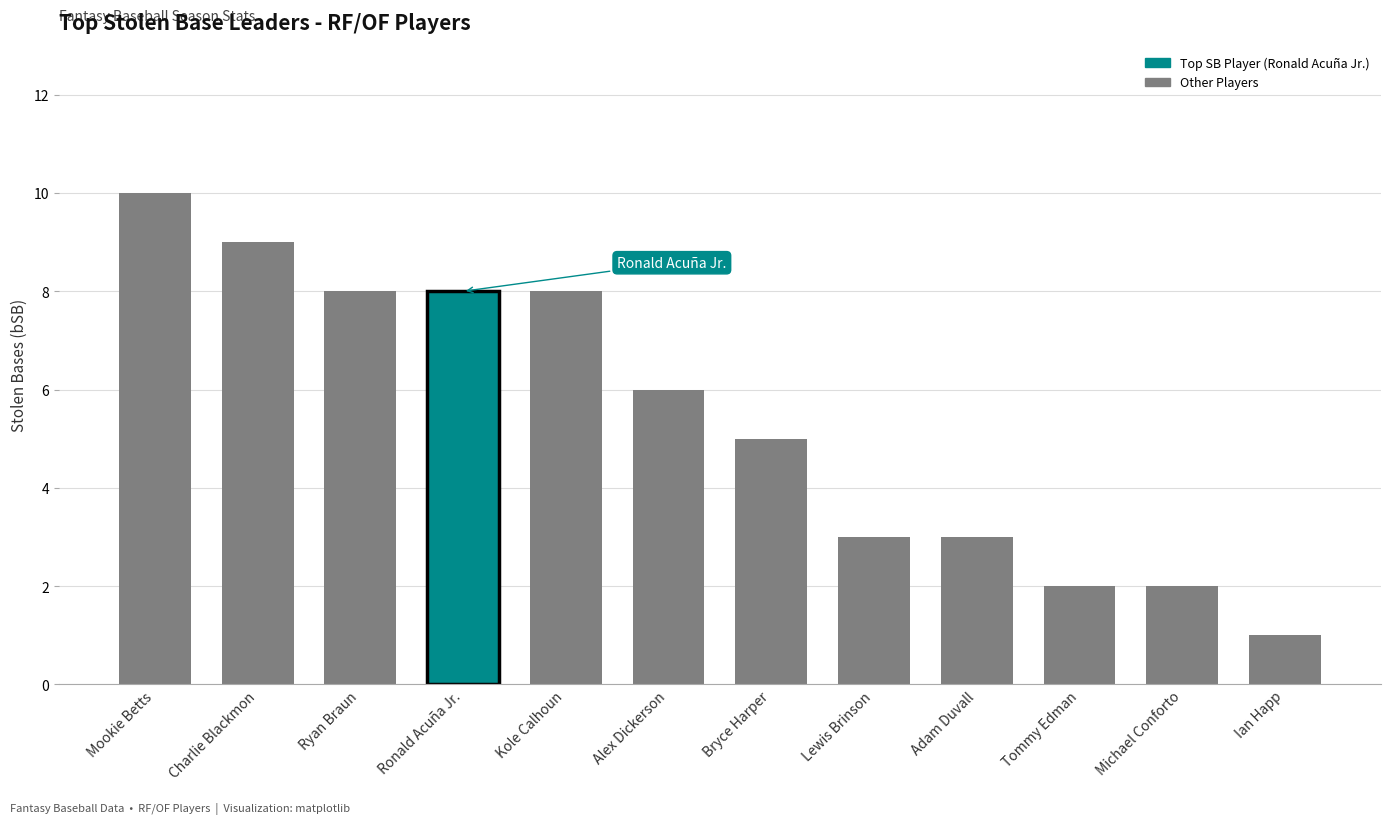

At which label does the data first exceed 6?

Mookie Betts